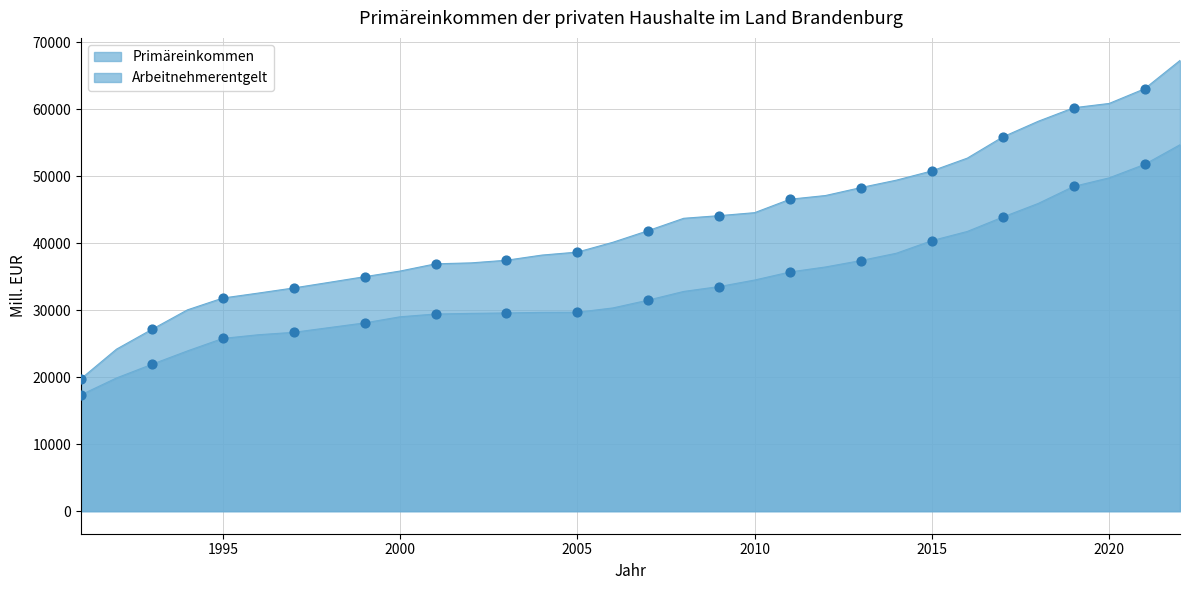

What are all the series names shown in the legend?

Primäreinkommen, Arbeitnehmerentgelt